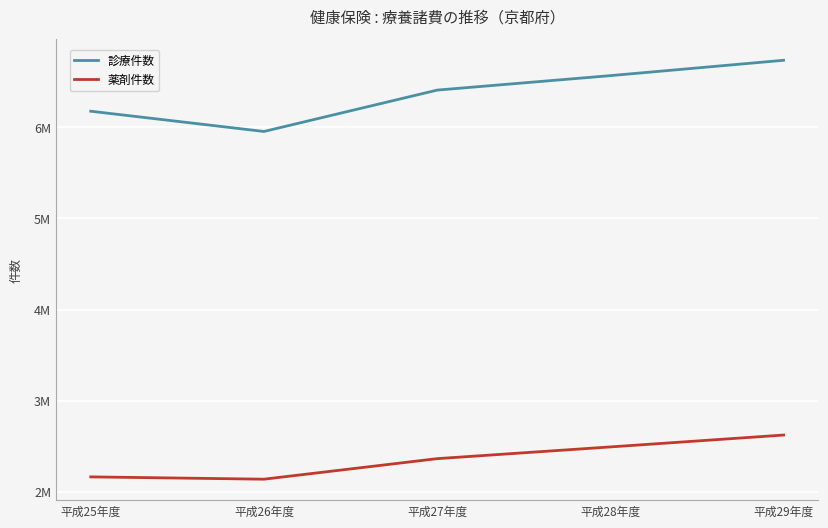

What is the difference between the maximum and second lowest values in the 診療件数 series?

558254